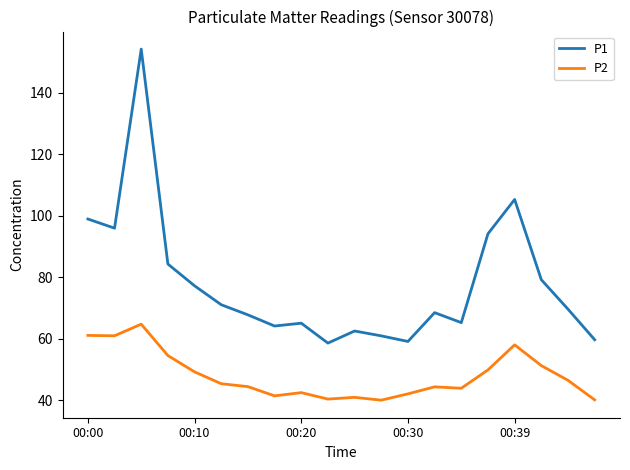

What is the highest value of the P2 series?

64.8